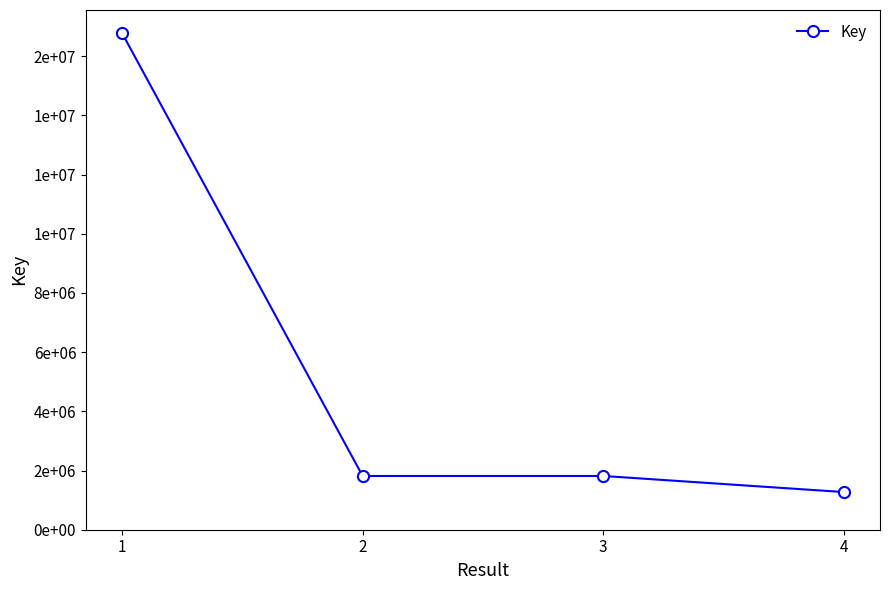

Is it true that the value at 2 is 442719?

False